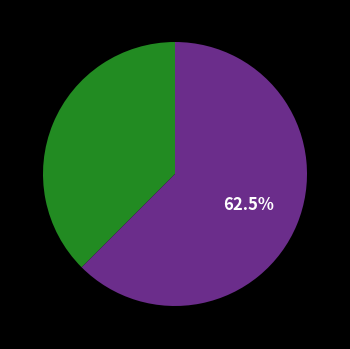

How many segments does this pie chart have?

2